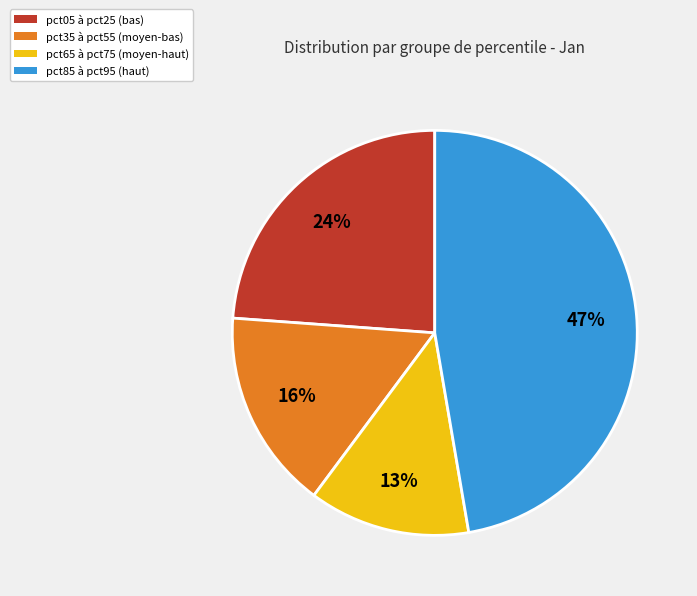

Is pct05 à pct25 (bas) the majority of the pie?

No